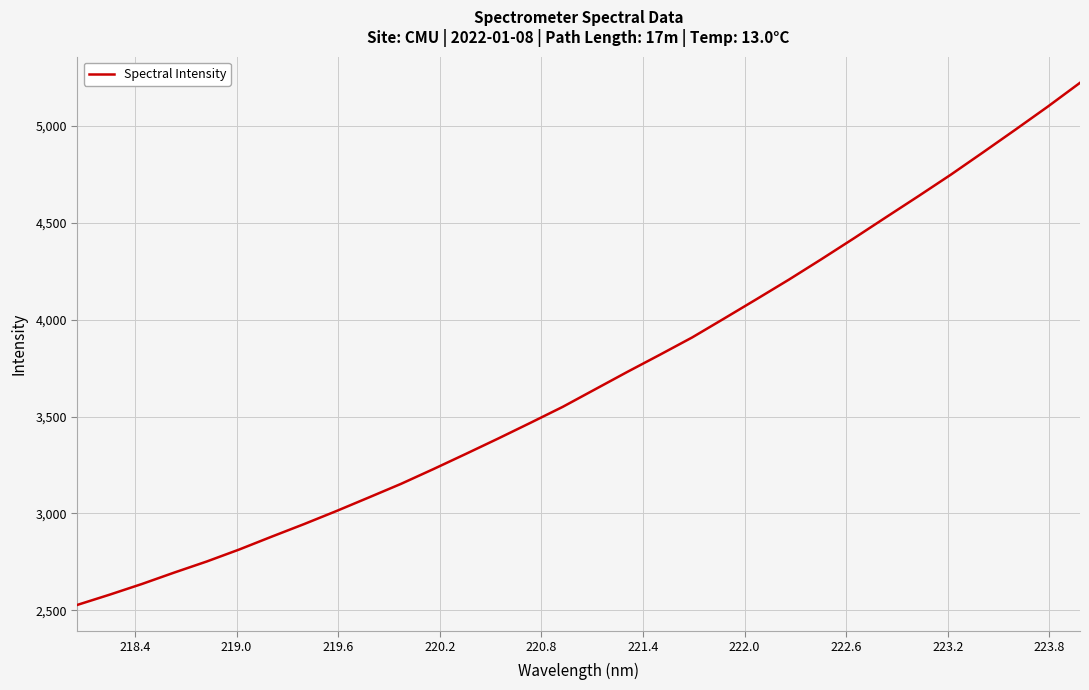

What is the smallest value displayed?

2527.6